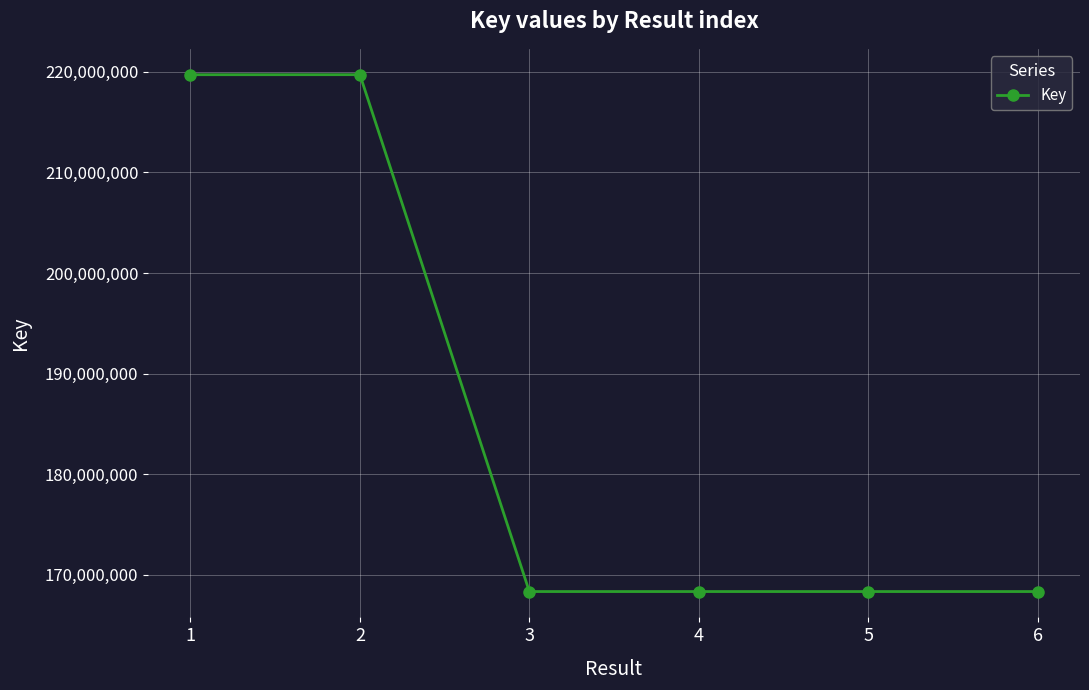

Approximately how many times larger is the value at 3 compared to 5?

1.0